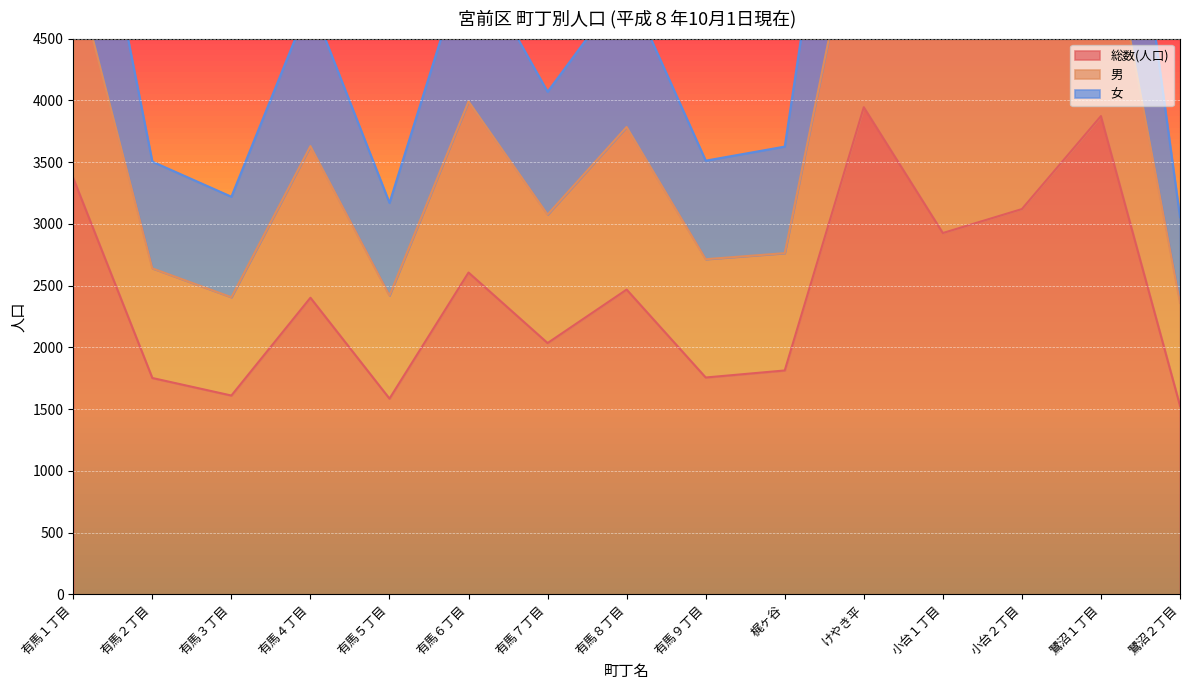

Reading left to right, list all the values displayed in this chart.

総数(人口): 有馬１丁目=3371	有馬２丁目=1752	有馬３丁目=1610	有馬４丁目=2402	有馬５丁目=1585	有馬６丁目=2606	有馬７丁目=2035	有馬８丁目=2468	有馬９丁目=1756	梶ヶ谷=1813	けやき平=3945	小台１丁目=2926	小台２丁目=3120	鷺沼１丁目=3873	鷺沼２丁目=1527
男: 有馬１丁目=5111	有馬２丁目=2640	有馬３丁目=2406	有馬４丁目=3630	有馬５丁目=2420	有馬６丁目=3992	有馬７丁目=3076	有馬８丁目=3785	有馬９丁目=2714	梶ヶ谷=2763	けやき平=5875	小台１丁目=4515	小台２丁目=4759	鷺沼１丁目=5756	鷺沼２丁目=2361
女: 有馬１丁目=6742	有馬２丁目=3504	有馬３丁目=3220	有馬４丁目=4804	有馬５丁目=3170	有馬６丁目=5212	有馬７丁目=4070	有馬８丁目=4936	有馬９丁目=3512	梶ヶ谷=3626	けやき平=7890	小台１丁目=5852	小台２丁目=6240	鷺沼１丁目=7746	鷺沼２丁目=3054